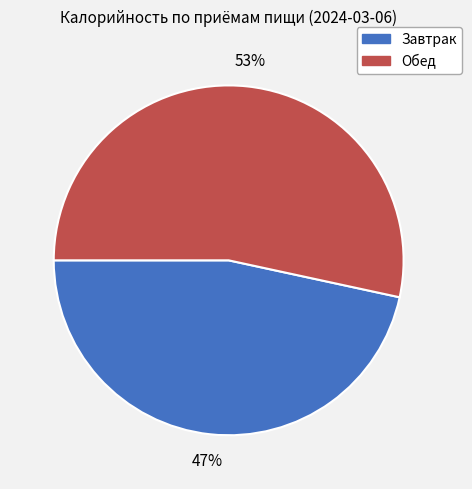

To the nearest percent, what portion does Обед represent?

53%